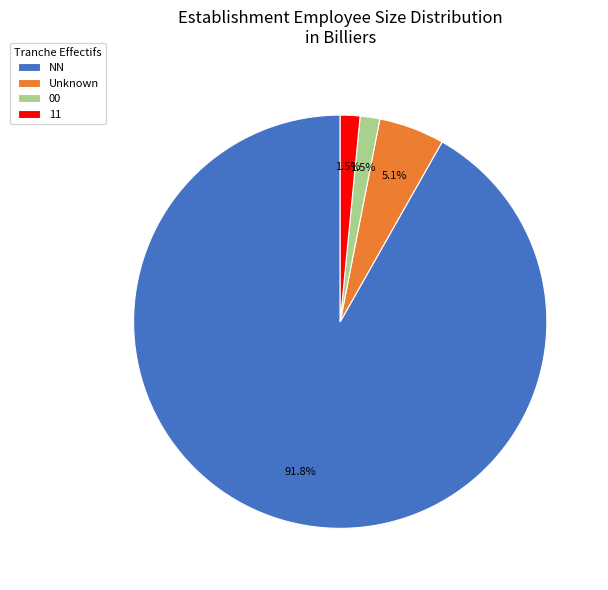

Which slice represents more than half of the pie?

NN